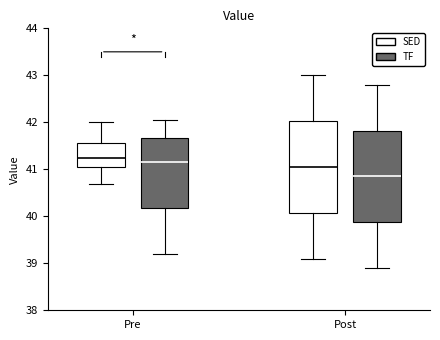

Where does the lower whisker of the box for Pre (SED) end on the y-axis? The values are not printed on the chart, so give them approximately, as read against the axis.

40.7